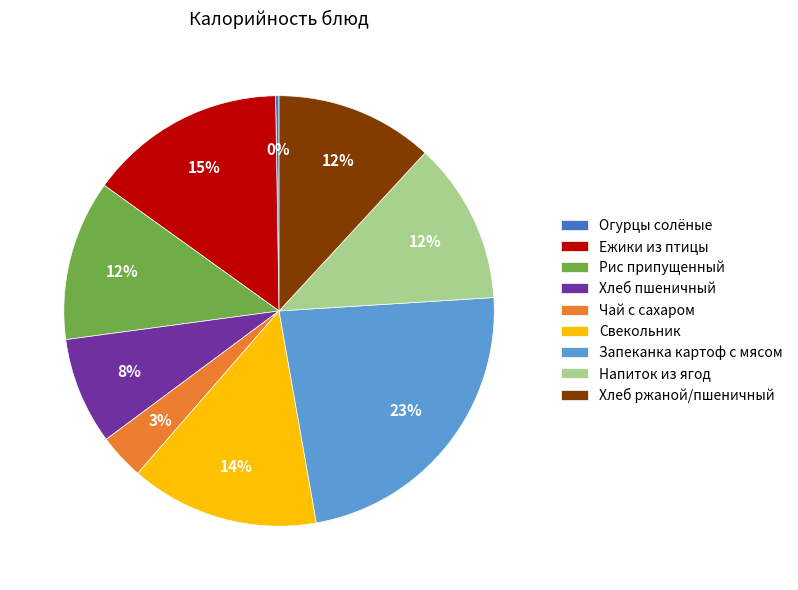

To the nearest percent, what is the average slice percentage?

11%